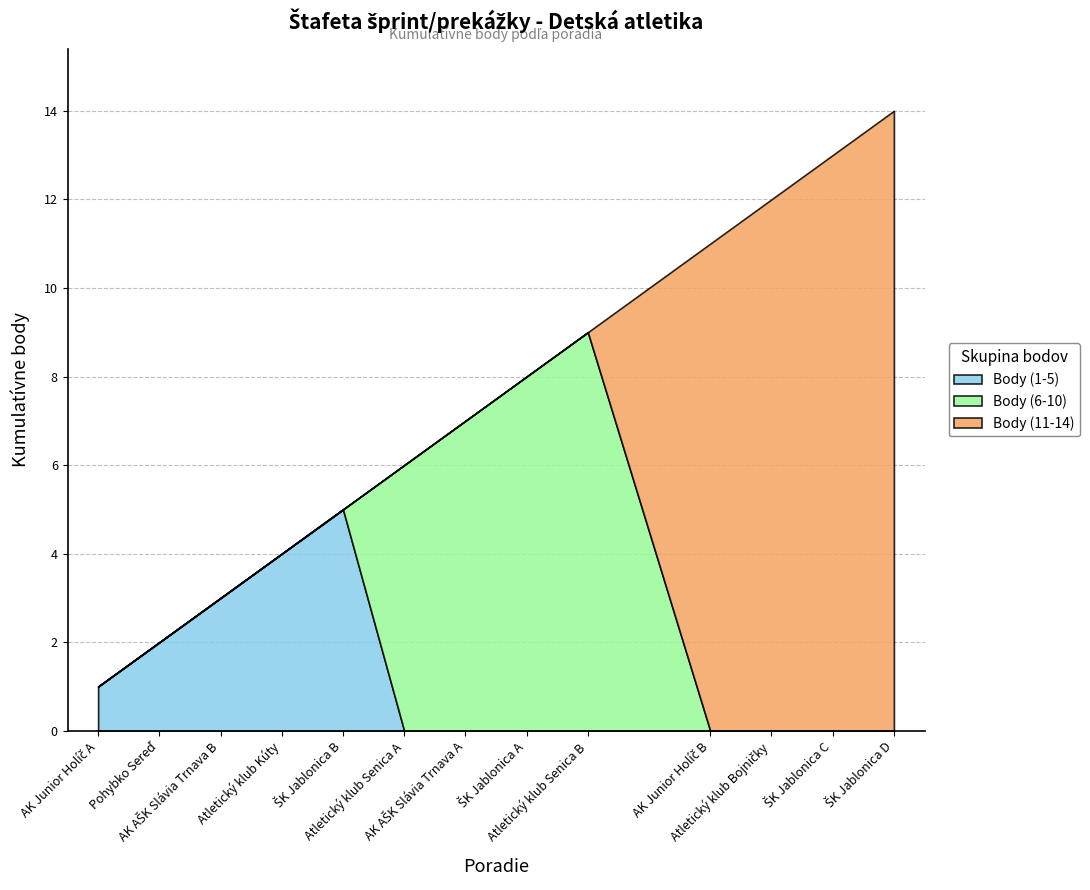

At AK Junior Holíč A, list the series in order from largest to smallest.

Body (1-5), Body (6-10), Body (11-14)